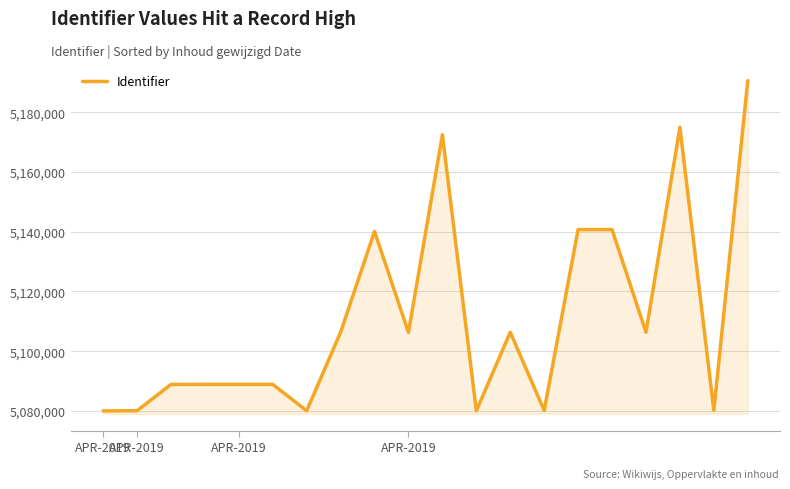

What is the minimum value shown in the chart?

5080008